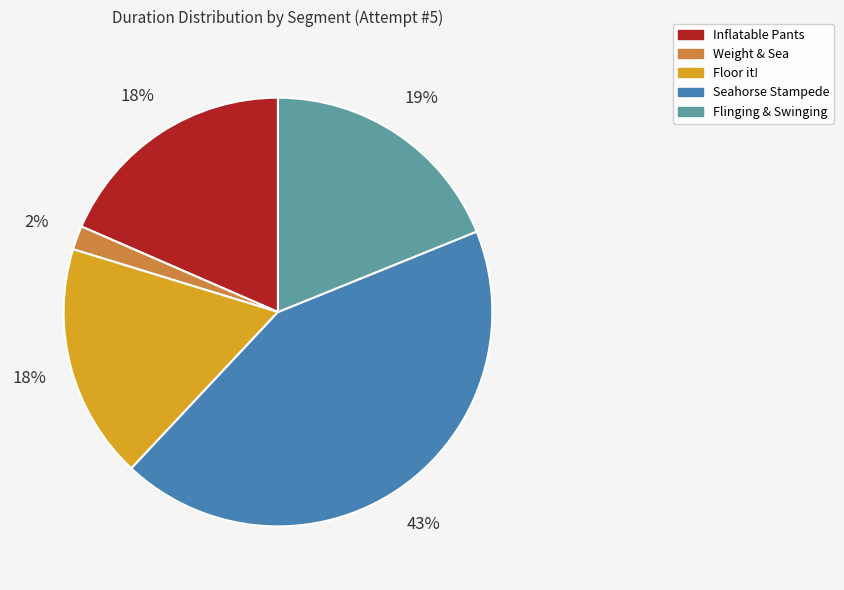

Is it true that Inflatable Pants is 8% of the pie?

False